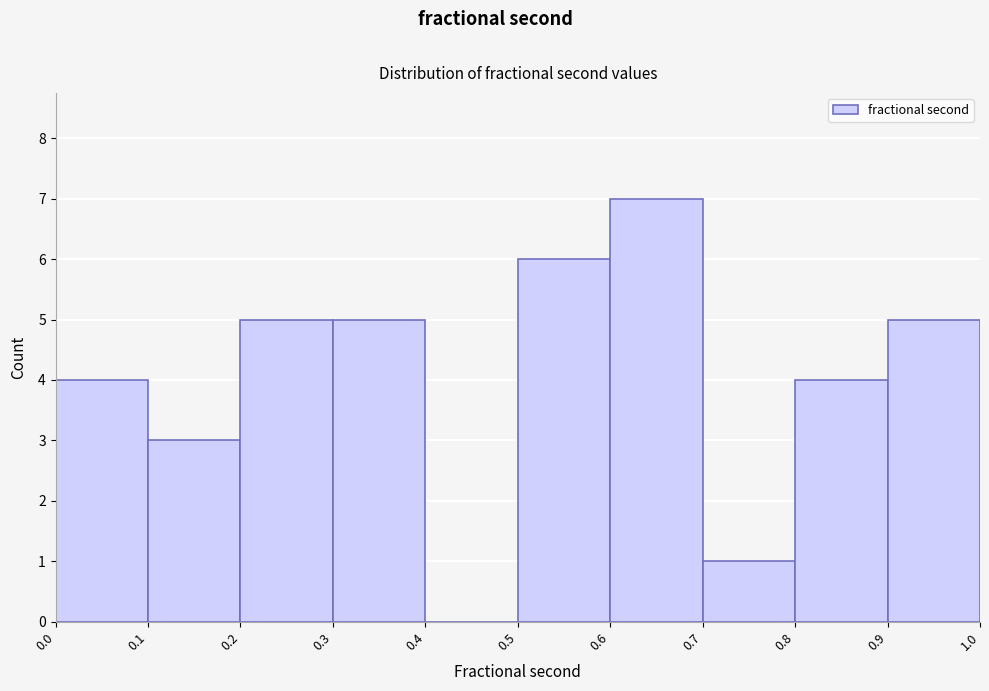

Reading left to right, transcribe this chart: for each bar, give the range it covers on the x-axis and its height. The values are not printed on the chart, so give them approximately, as read against the axis.

0.0 to 0.1: 4
0.1 to 0.2: 3
0.2 to 0.3: 5
0.3 to 0.4: 5
0.4 to 0.5: 0
0.5 to 0.6: 6
0.6 to 0.7: 7
0.7 to 0.8: 1
0.8 to 0.9: 4
0.9 to 1.0: 5